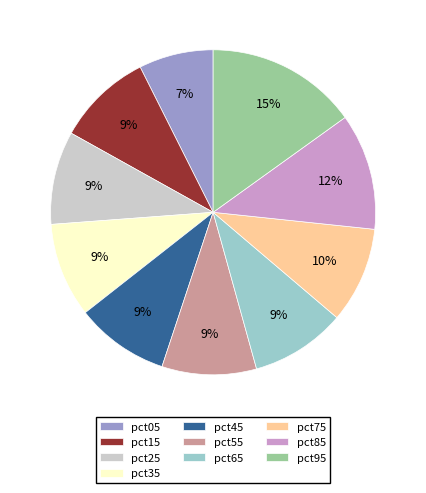

To the nearest percent, what is the average slice percentage?

10%